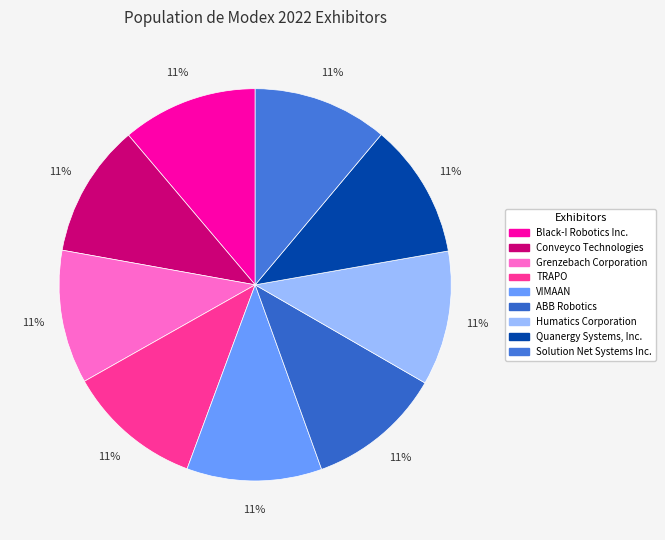

Does any single category account for the majority?

No